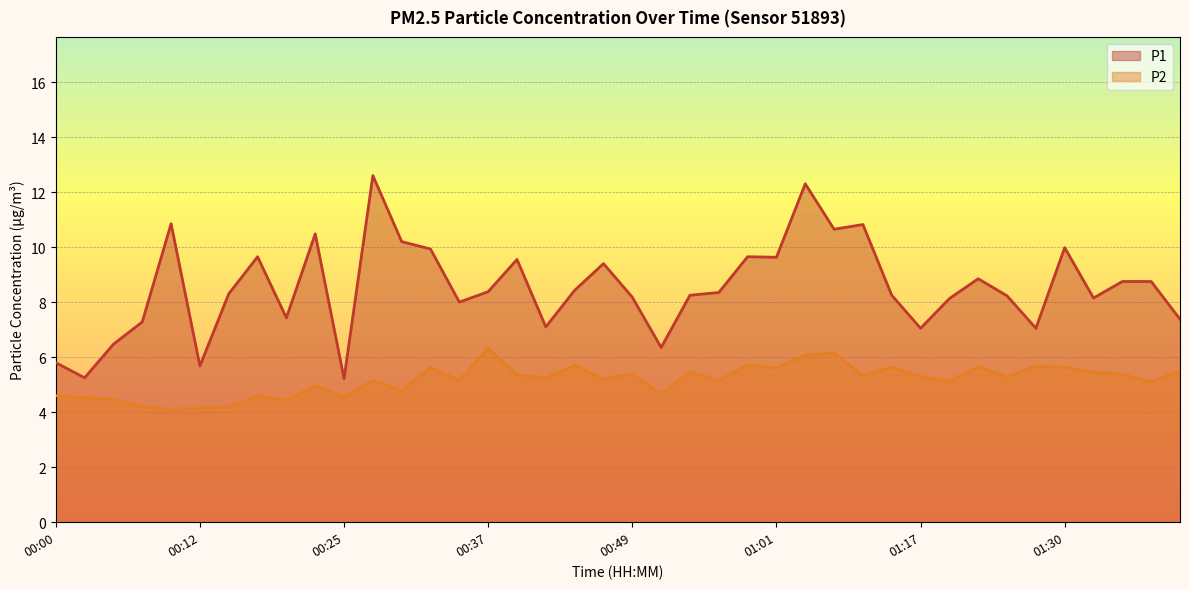

How many lines are shown in the chart?

2